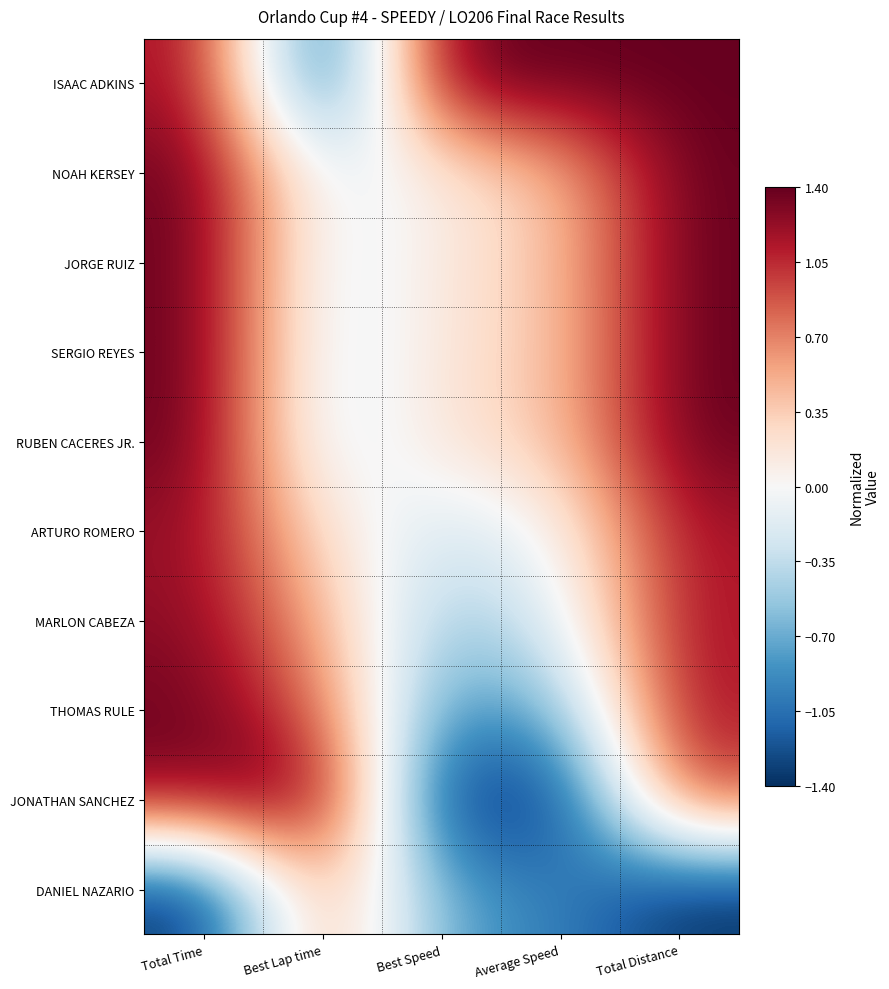

Reading left to right, what are all the values shown in this chart?

ISAAC ADKINS: Total Time=1.2	Best Lap time=-1.4	Best Speed=1.4	Average Speed=1.4	Total Distance=1.4
NOAH KERSEY: Total Time=1.4	Best Lap time=-0.2	Best Speed=0.1	Average Speed=0.4	Total Distance=1.4
JORGE RUIZ: Total Time=1.4	Best Lap time=-0.2	Best Speed=0.2	Average Speed=0.4	Total Distance=1.4
SERGIO REYES: Total Time=1.4	Best Lap time=-0.2	Best Speed=0.2	Average Speed=0.4	Total Distance=1.4
RUBEN CACERES JR.: Total Time=1.4	Best Lap time=-0.3	Best Speed=0.2	Average Speed=0.4	Total Distance=1.4
ARTURO ROMERO: Total Time=1.2	Best Lap time=0.2	Best Speed=-0.3	Average Speed=0.0	Total Distance=1.2
MARLON CABEZA: Total Time=1.3	Best Lap time=0.5	Best Speed=-0.6	Average Speed=-0.2	Total Distance=1.2
THOMAS RULE: Total Time=1.4	Best Lap time=0.8	Best Speed=-0.9	Average Speed=-0.7	Total Distance=1.2
JONATHAN SANCHEZ: Total Time=1.3	Best Lap time=1.4	Best Speed=-1.4	Average Speed=-1.4	Total Distance=0.9
DANIEL NAZARIO: Total Time=-1.4	Best Lap time=0.7	Best Speed=-0.7	Average Speed=-0.9	Total Distance=-1.4